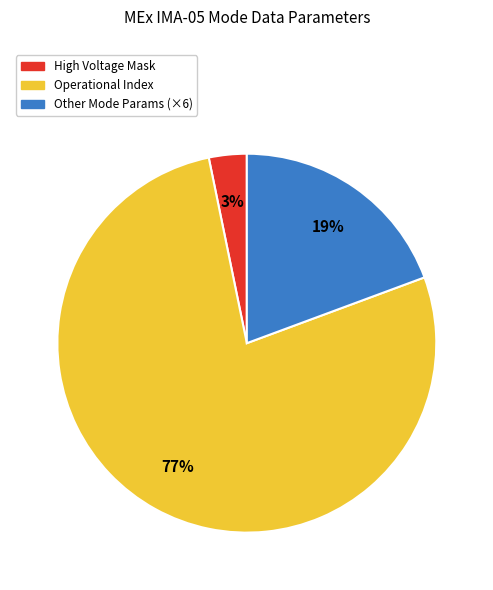

To the nearest percent, what is the average slice percentage?

33%